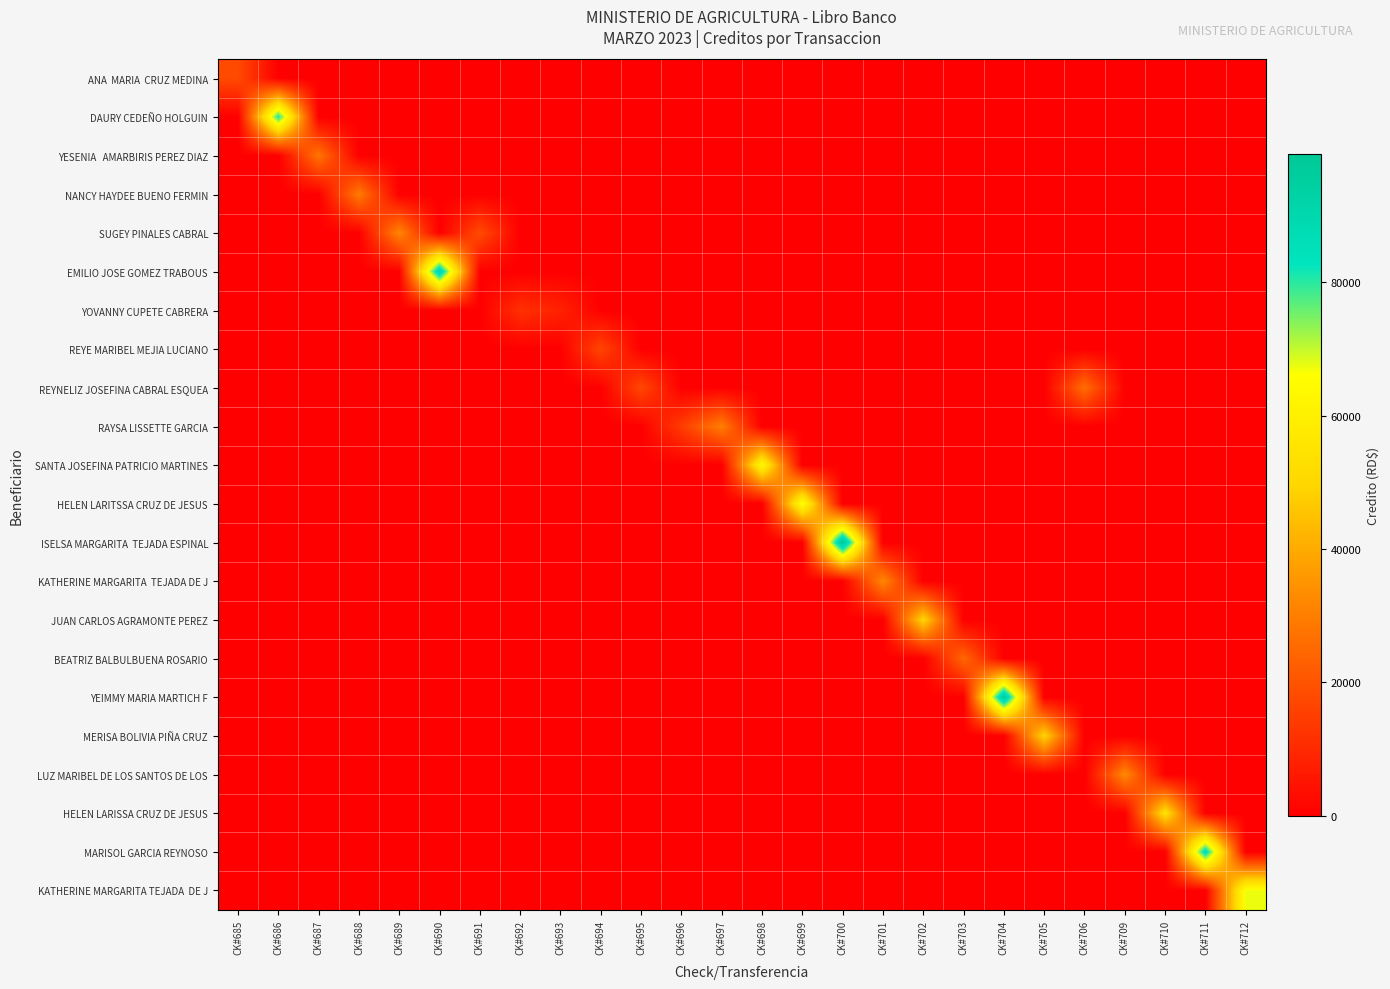

What is the difference between the highest and lowest values at CK#686?

81241.9